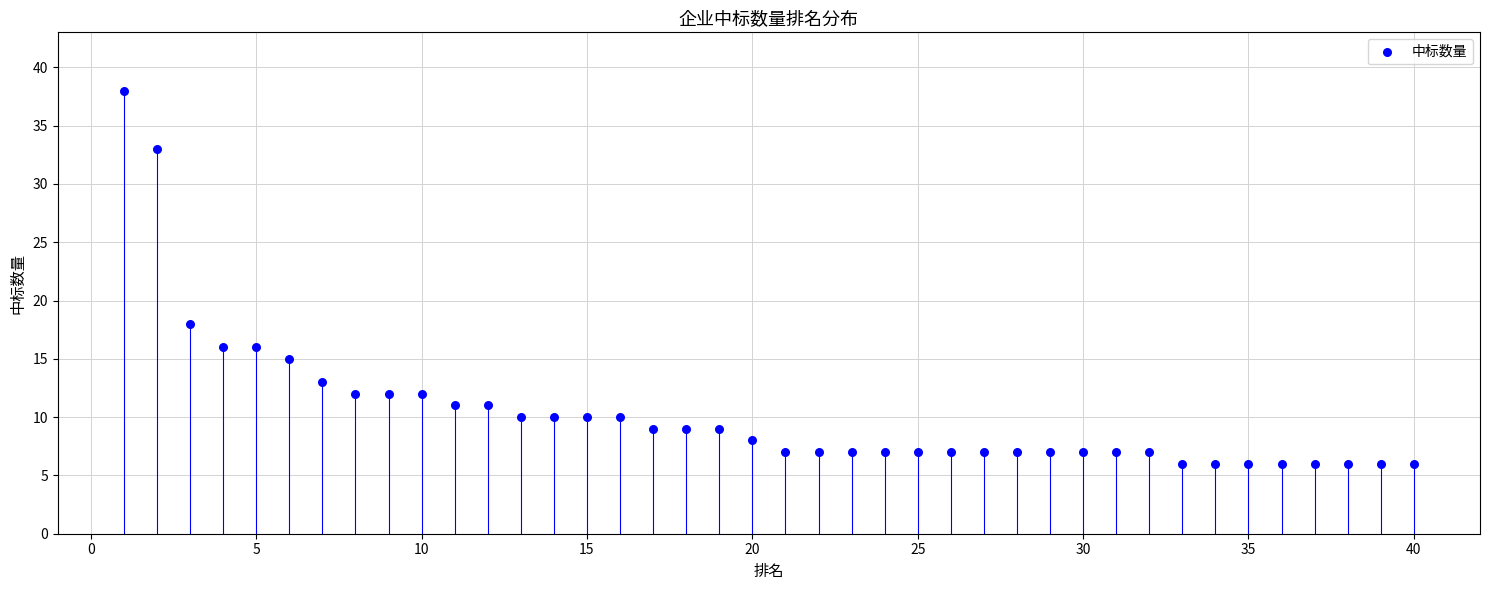

What Y value in the scatter plot is closest to 22?

18